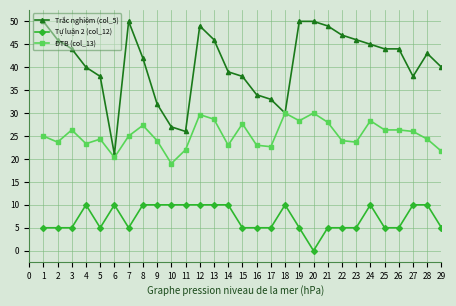

At which category is the sum across all series the highest?

12